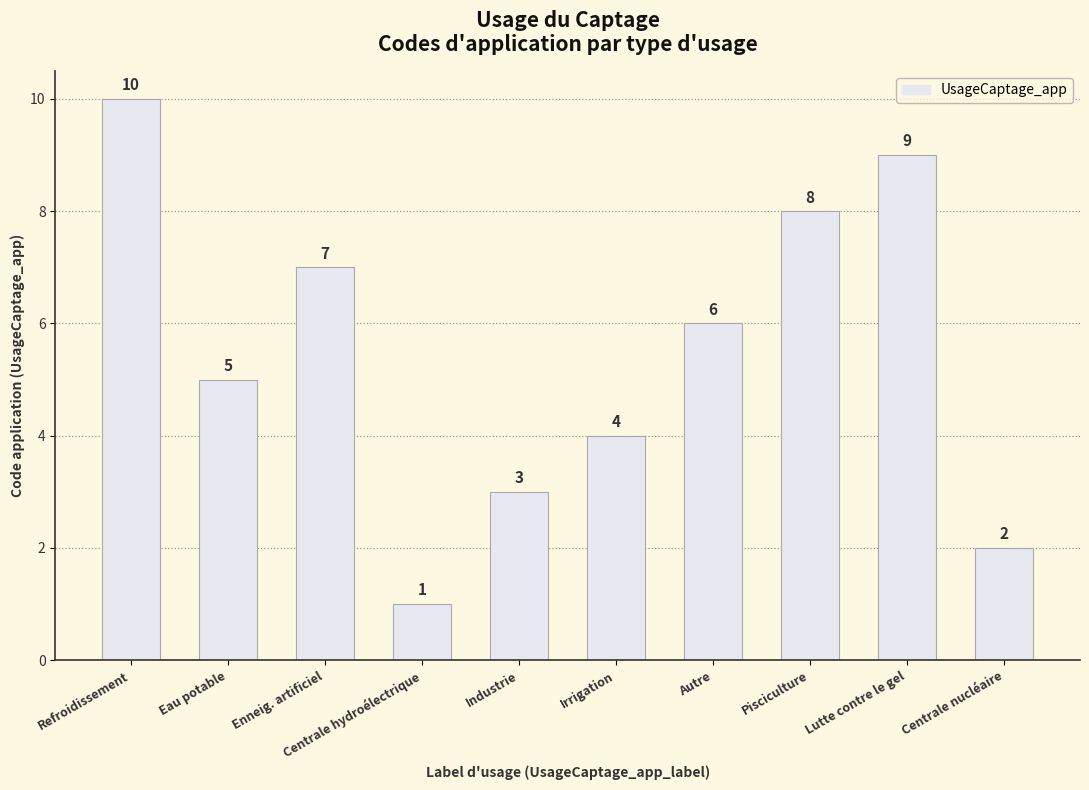

Reading left to right, transcribe all the data shown in this chart.

10	5	7	1	3	4	6	8	9	2